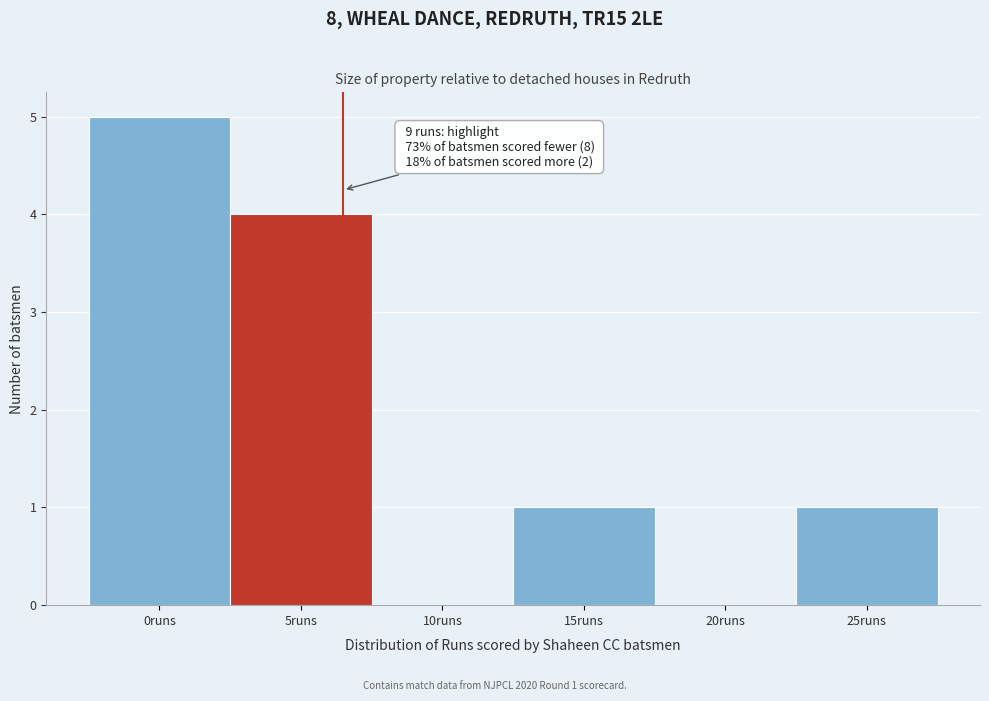

Reading right to left, list all the values displayed in this chart.

25runs=1	20runs=0	15runs=1	10runs=0	5runs=4	0runs=5